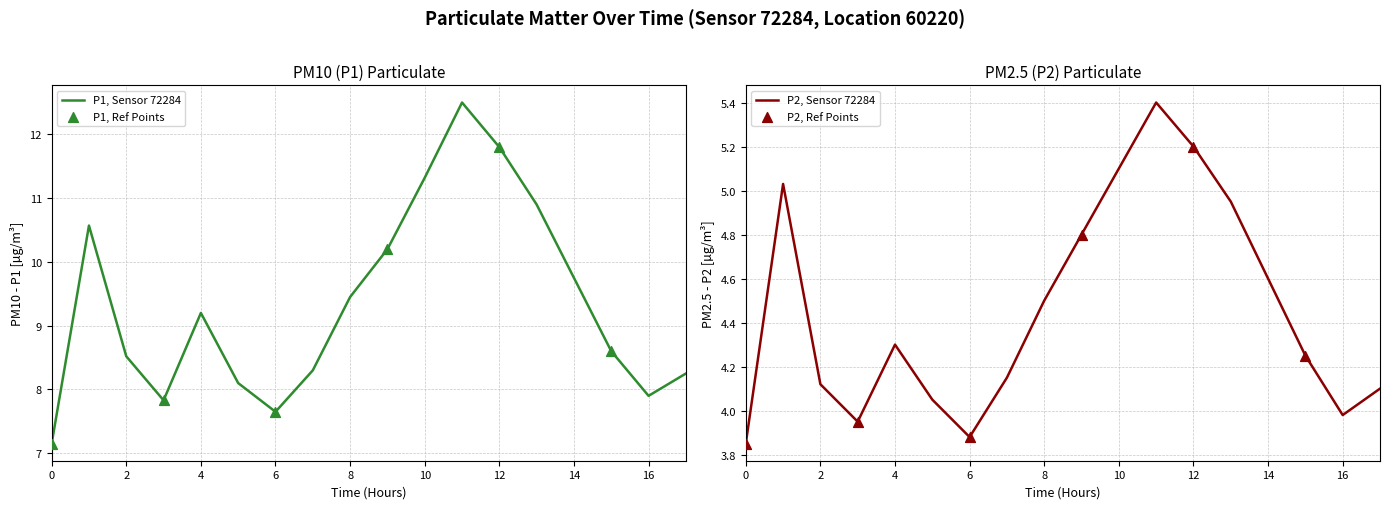

Which series reaches the maximum Y coordinate?

P1